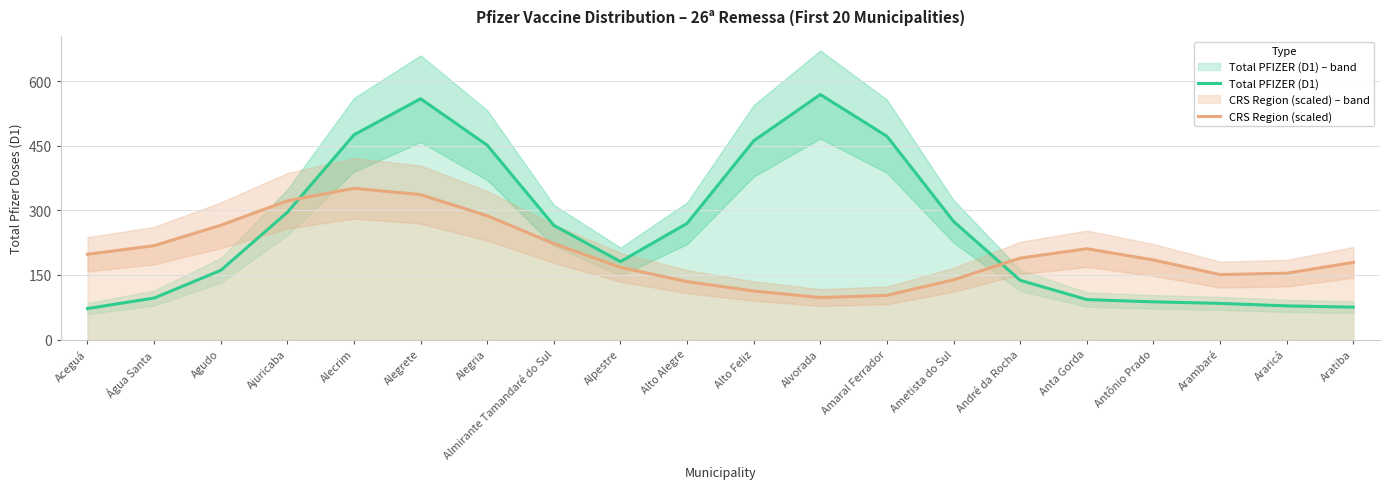

List the series in order of their peak value, lowest first.

CRS Region (scaled), Total PFIZER (D1)